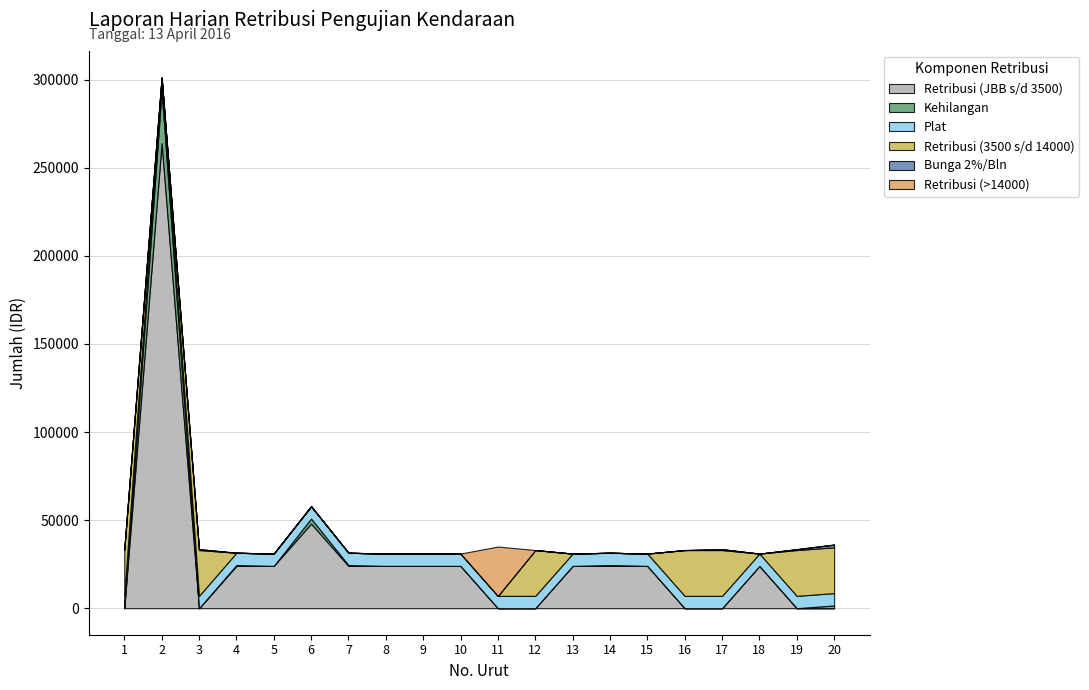

True or false: Retribusi (>14000) and Bunga 2%/Bln intersect in this chart.

False